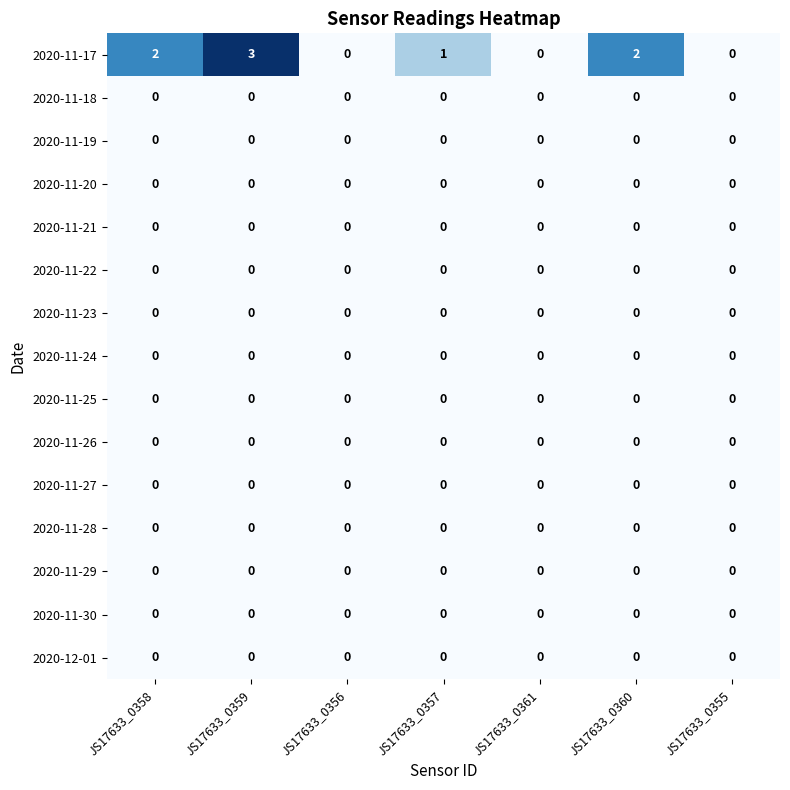

At which category does the chart reach its peak across all series?

JS17633_0359